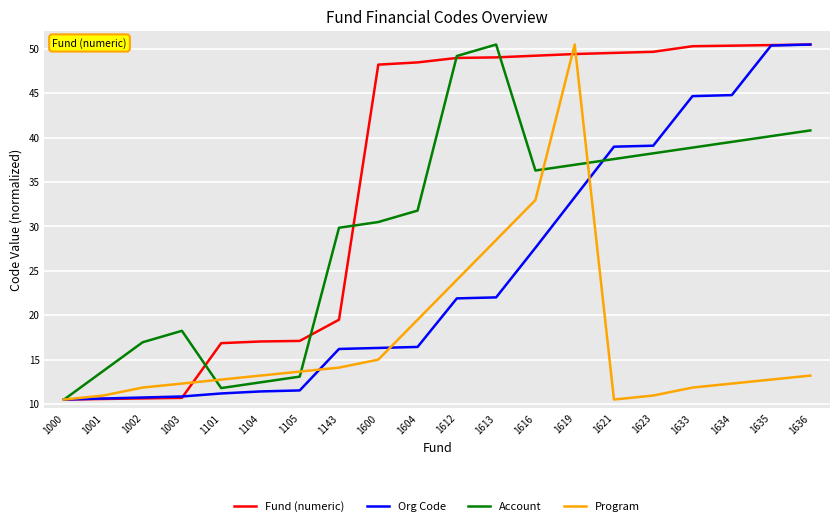

Is the value of Program at 1613 greater than the value of Account at 1634?

No